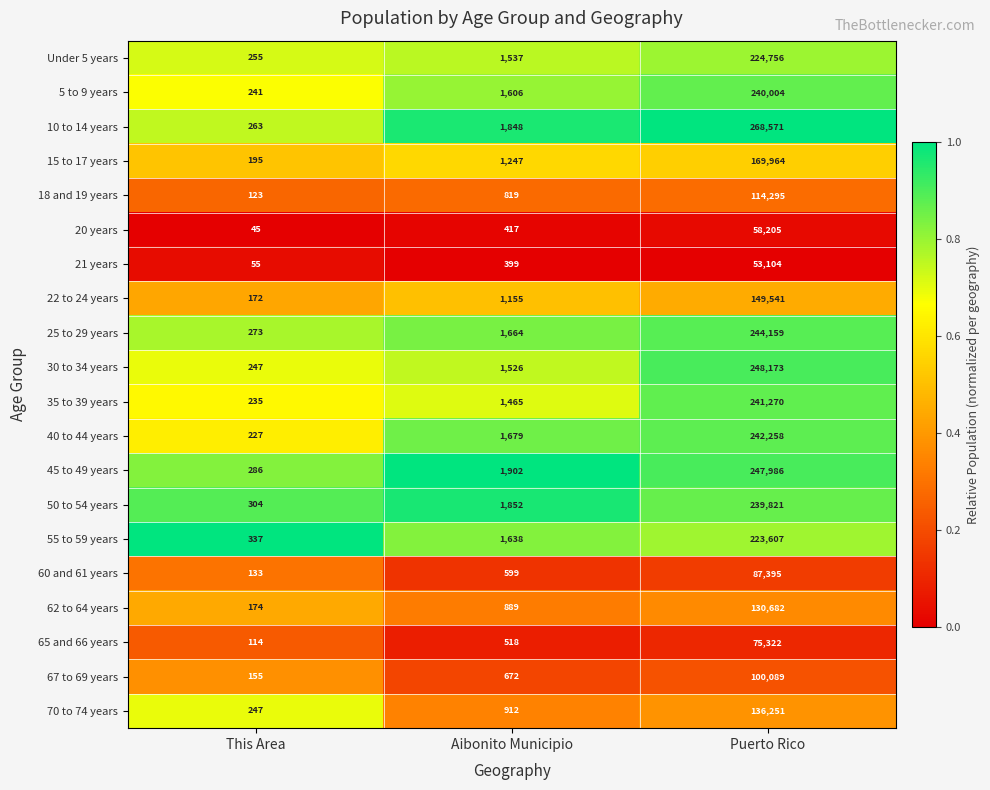

True or false: 5 to 9 years has a value of 241 at This Area.

True